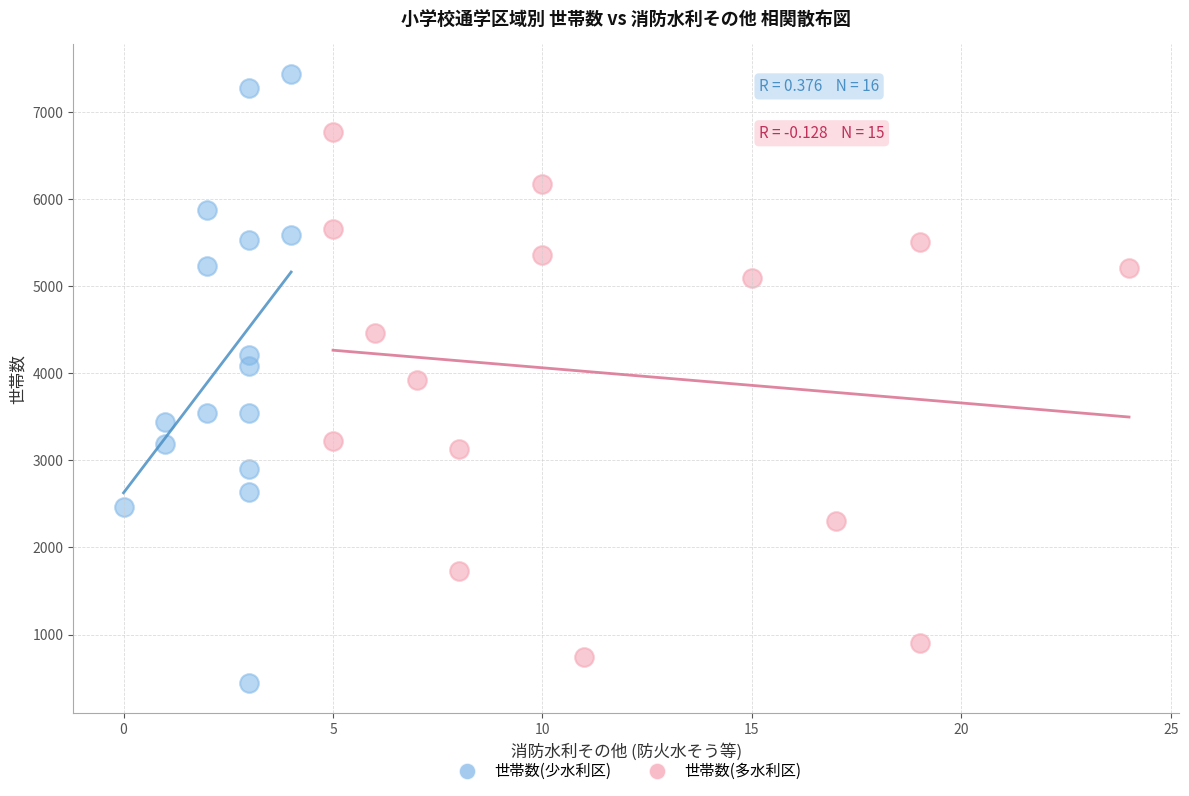

Which series reaches the minimum Y coordinate?

世帯数(少水利区)